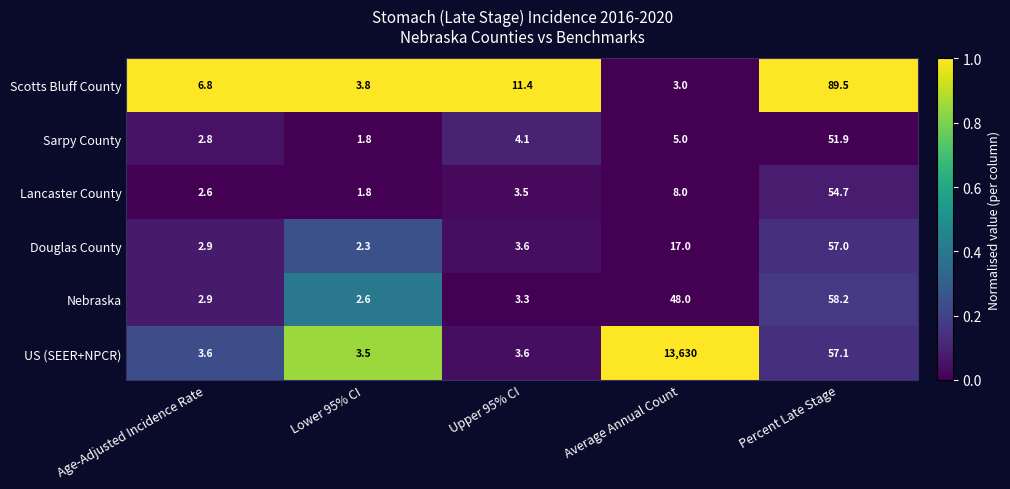

What is the average value of the US (SEER+NPCR) series?

2739.6